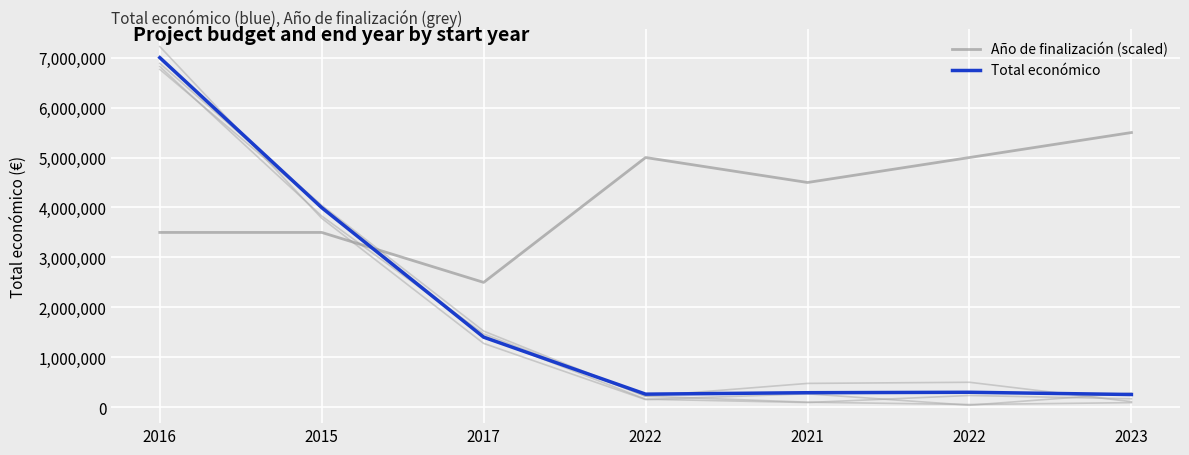

At which category does Año de finalización (scaled) reach its first local peak?

2022